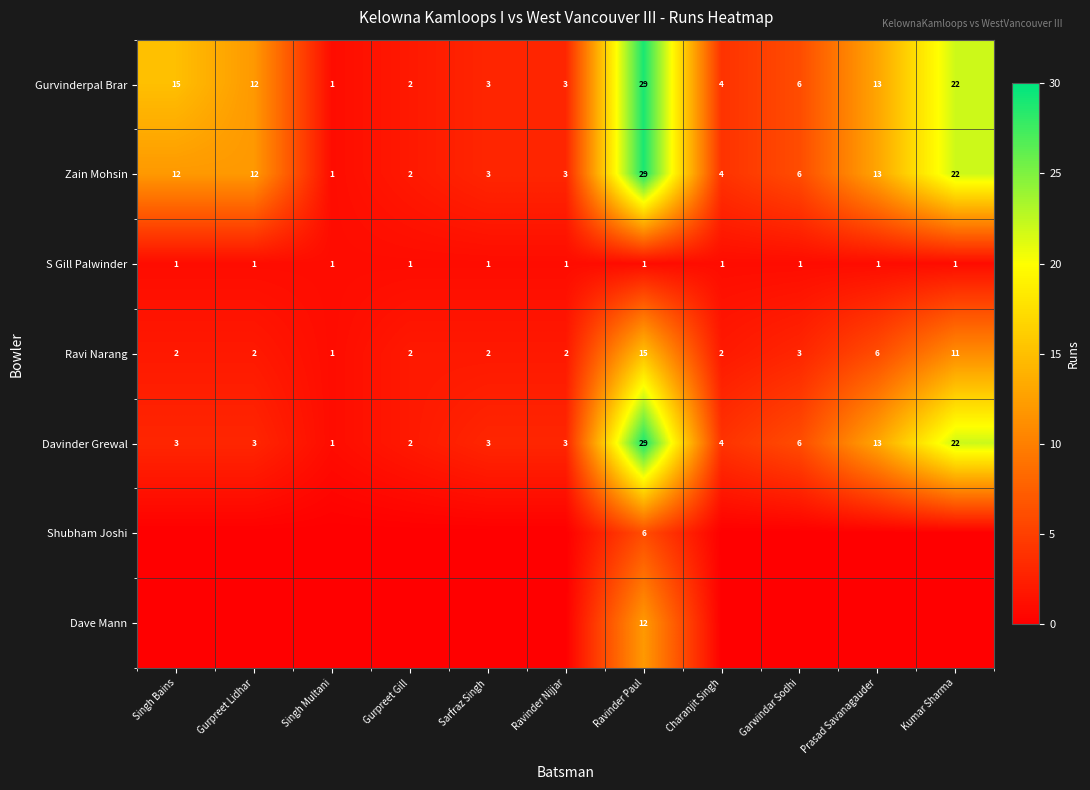

What is the average value of the Zain Mohsin series?

10